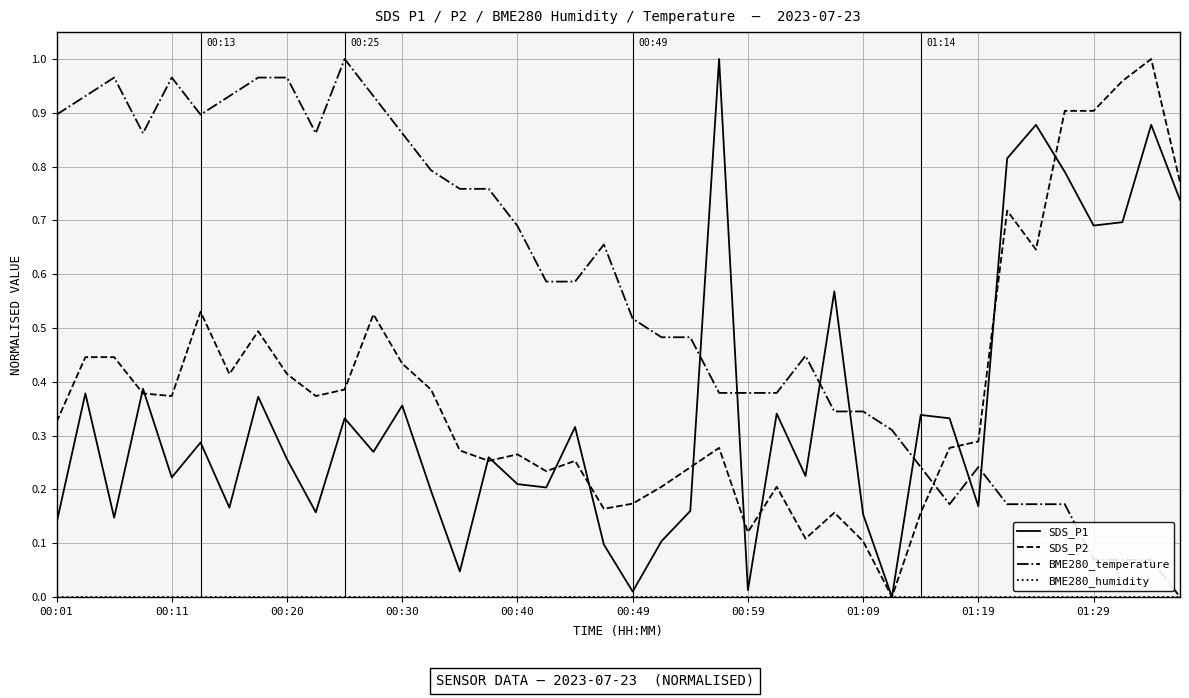

Which series ends up on top after the final intersection of SDS_P2 and BME280_temperature?

SDS_P2